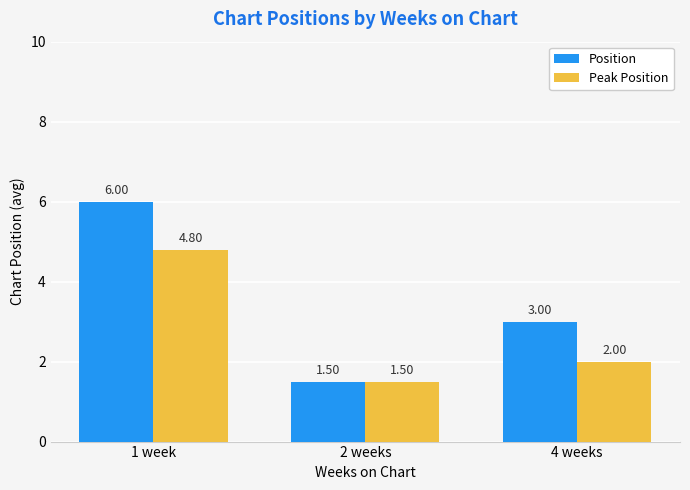

Reading right to left, what are all the values shown in this chart?

Position: 3.0	1.5	6.0
Peak Position: 2.0	1.5	4.8